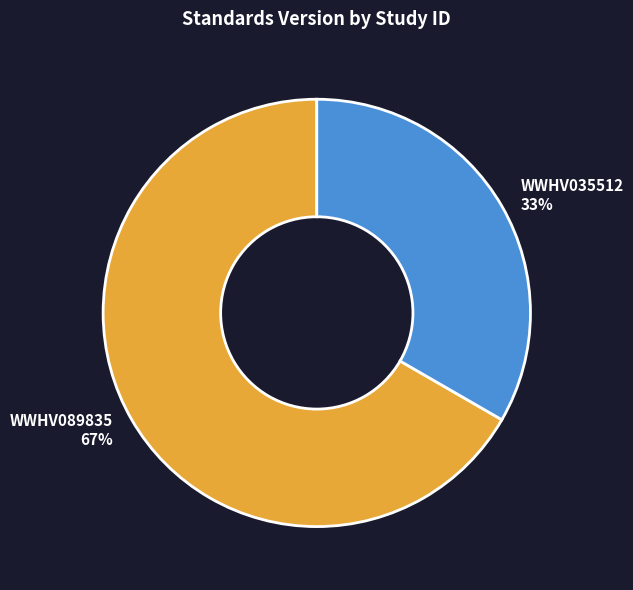

Approximately how many times larger is the value at WWHV035512 compared to WWHV089835?

0.5